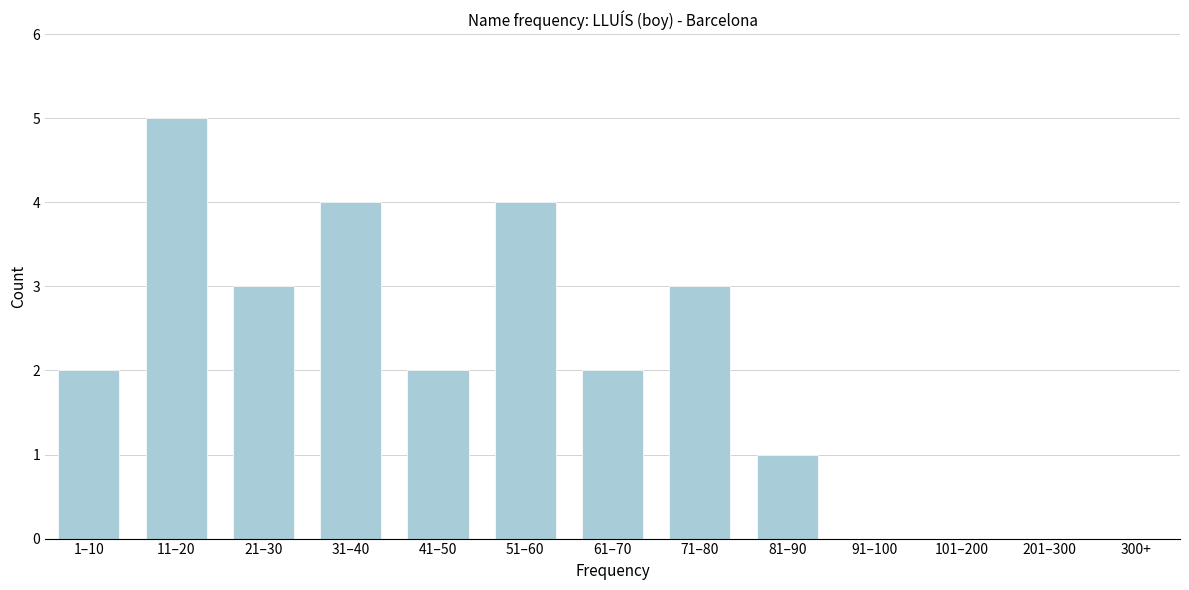

Reading right to left, what are all the values shown in this chart?

300+=0	201–300=0	101–200=0	91–100=0	81–90=1	71–80=3	61–70=2	51–60=4	41–50=2	31–40=4	21–30=3	11–20=5	1–10=2